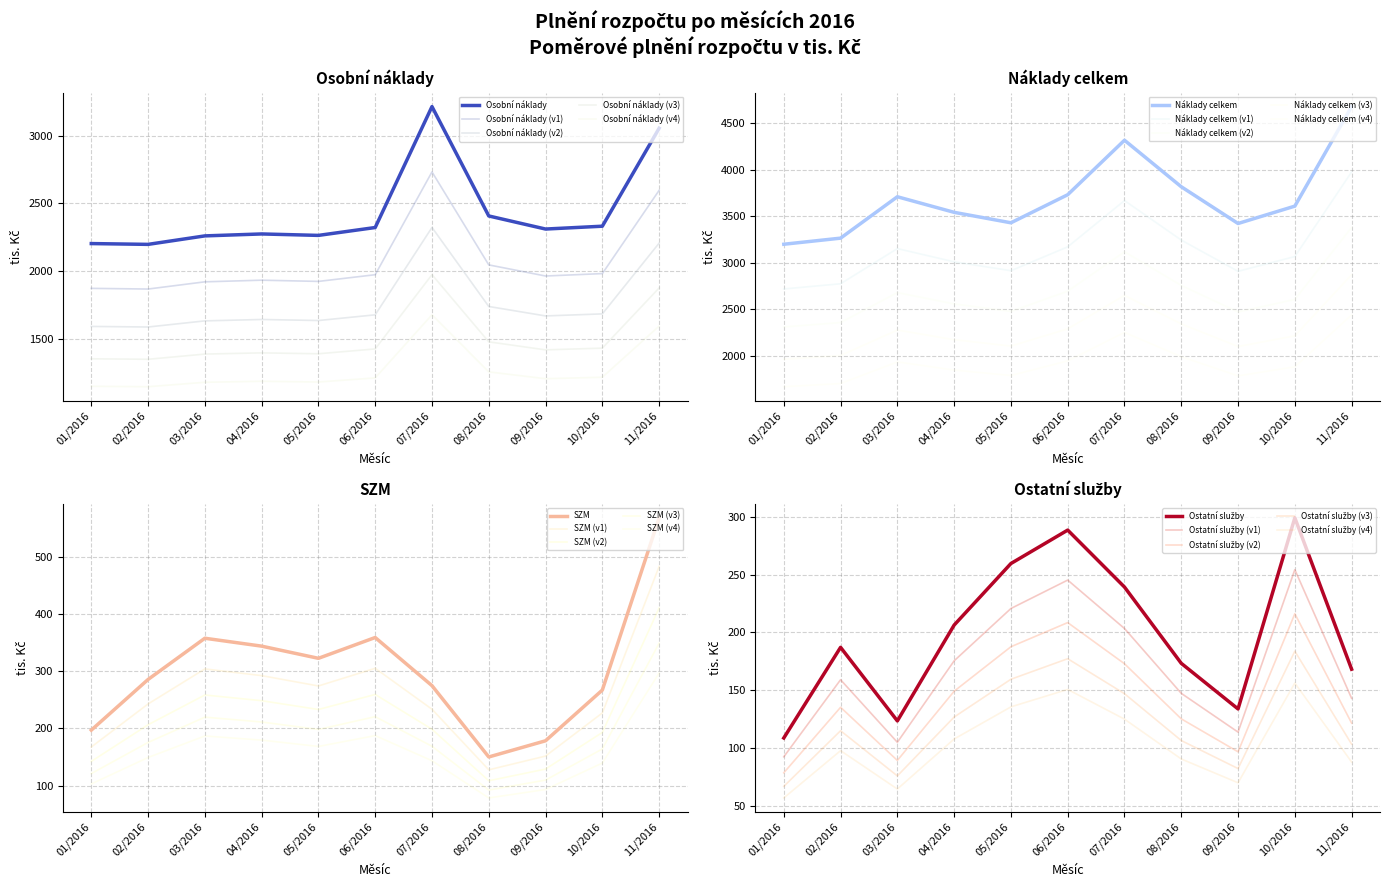

What is the maximum value shown in the chart?

4678.4